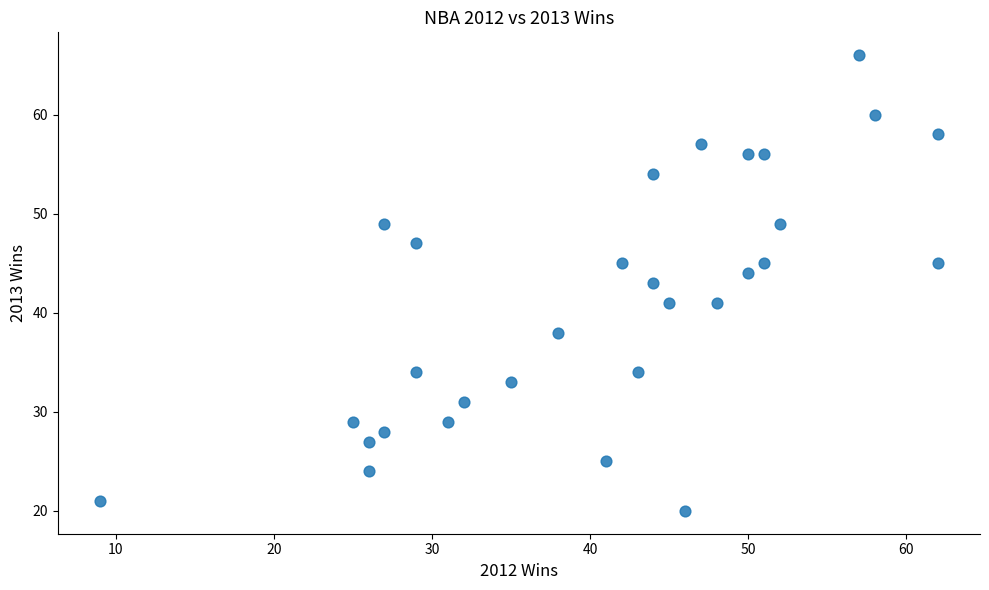

What is the range of Y values (max minus min)?

46